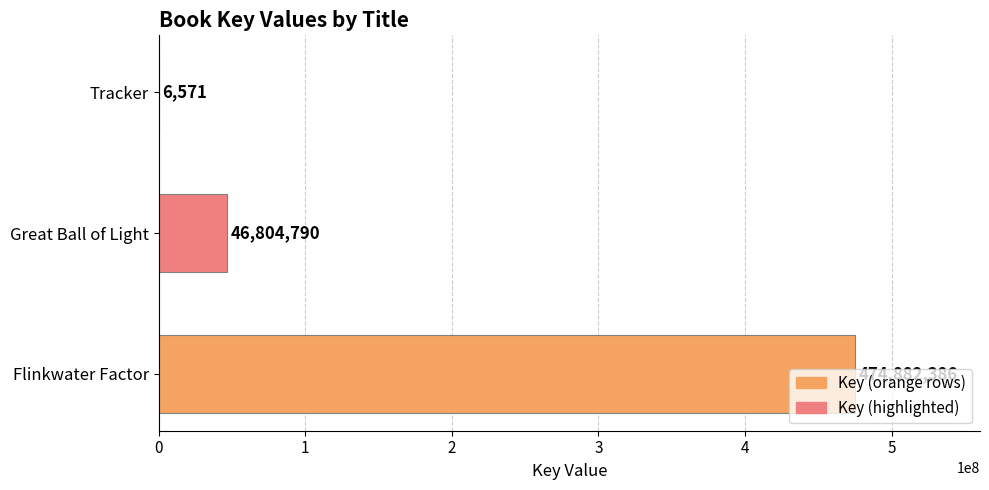

What is the change in value from Flinkwater Factor to Great Ball of Light?

-428077596